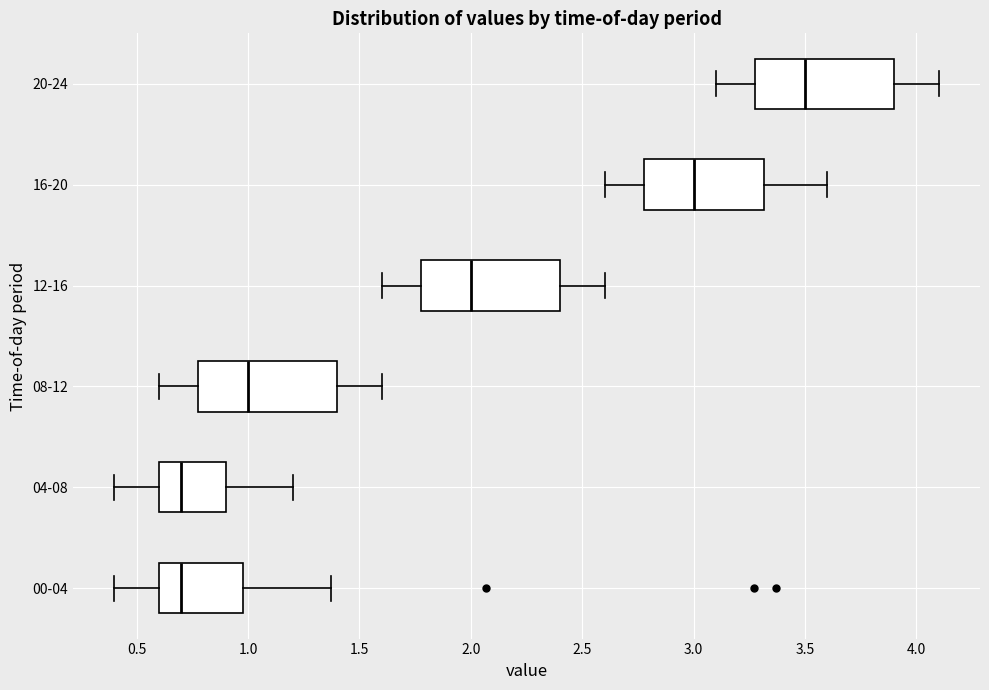

Where does the right whisker of the box for 20-24 end on the x-axis? The values are not printed on the chart, so give them approximately, as read against the axis.

4.10